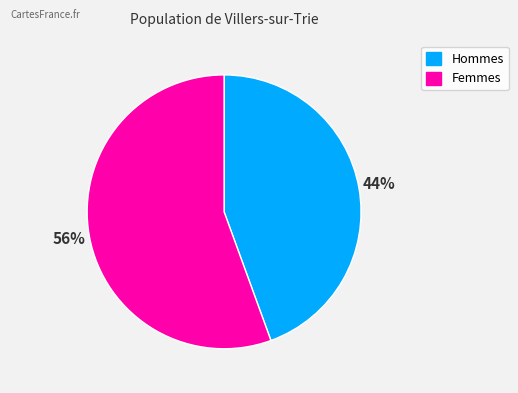

How many segments does this pie chart have?

2